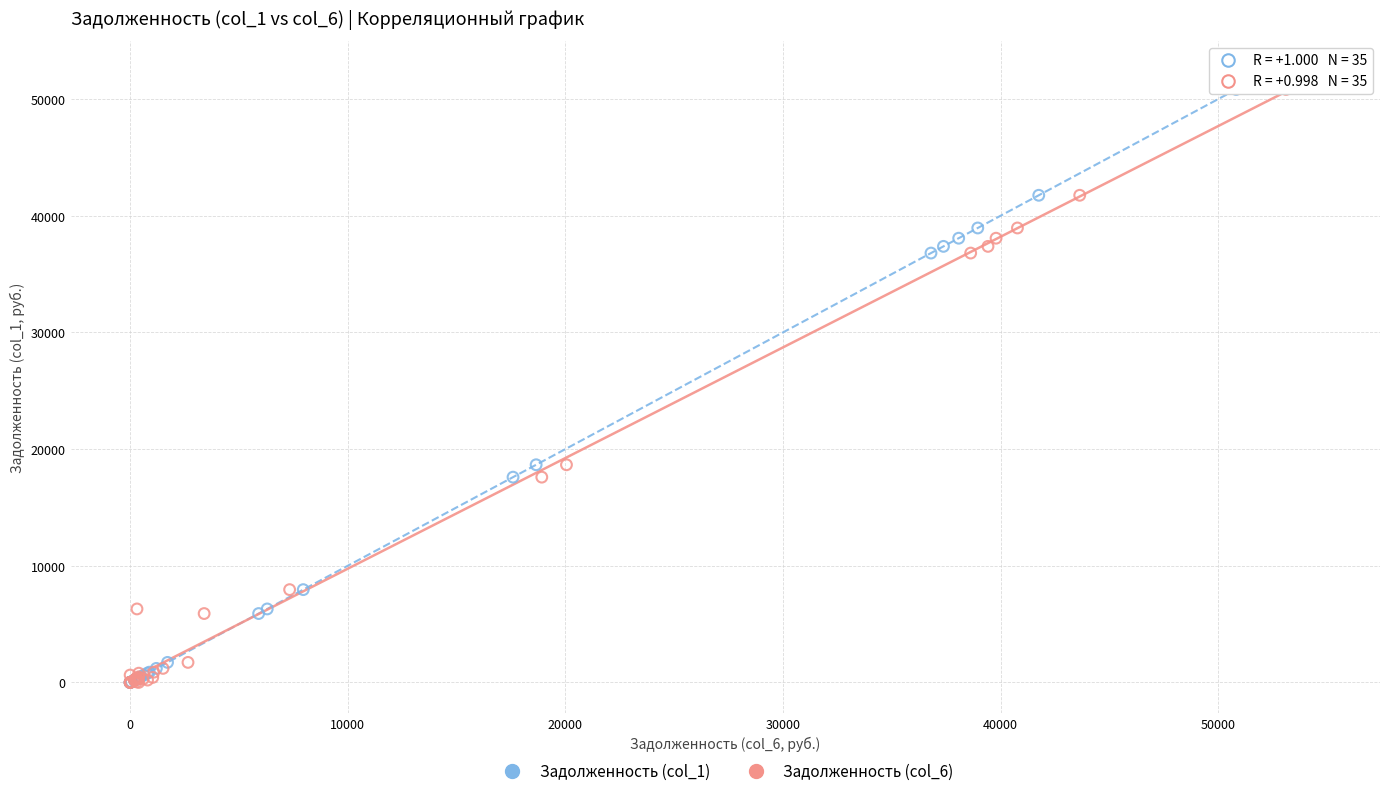

What are all the series names shown in the legend?

Задолженность (col_1), Задолженность (col_6)